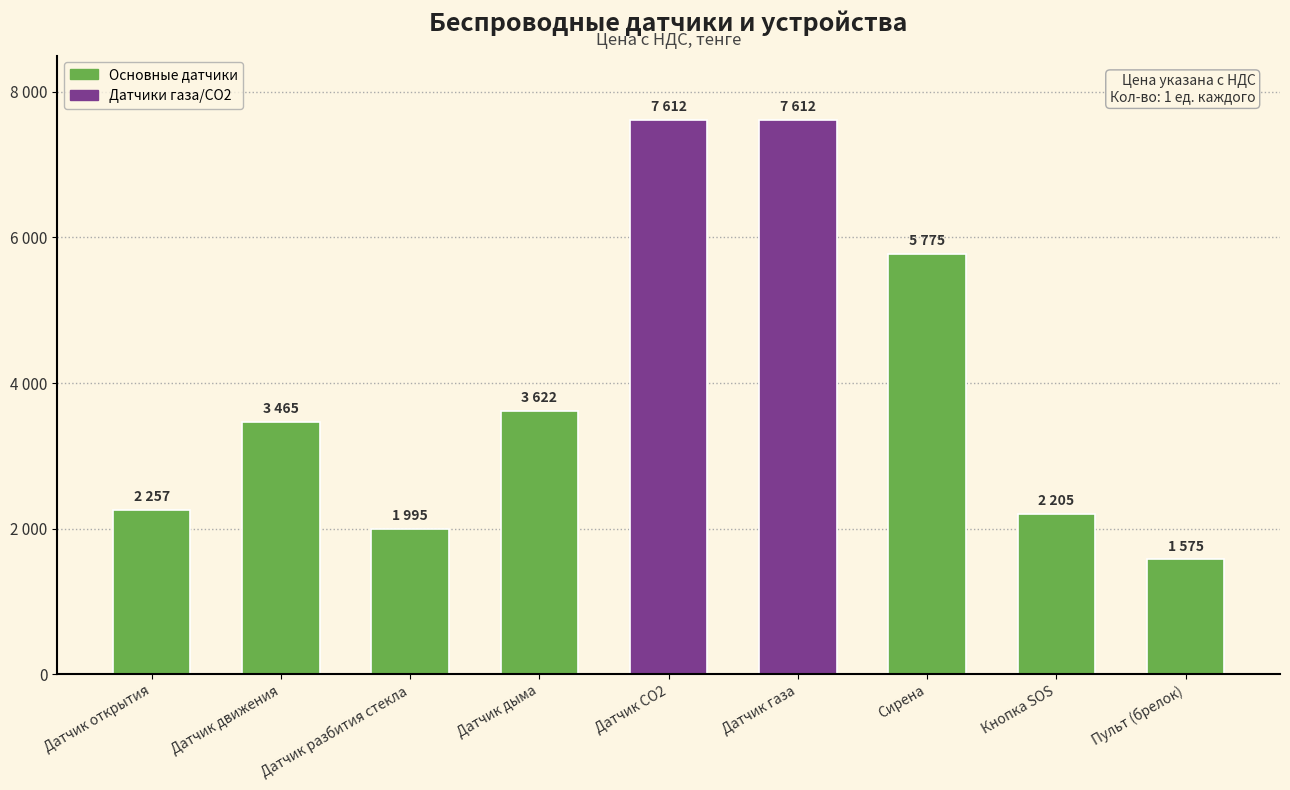

Does the chart contain any negative values?

No